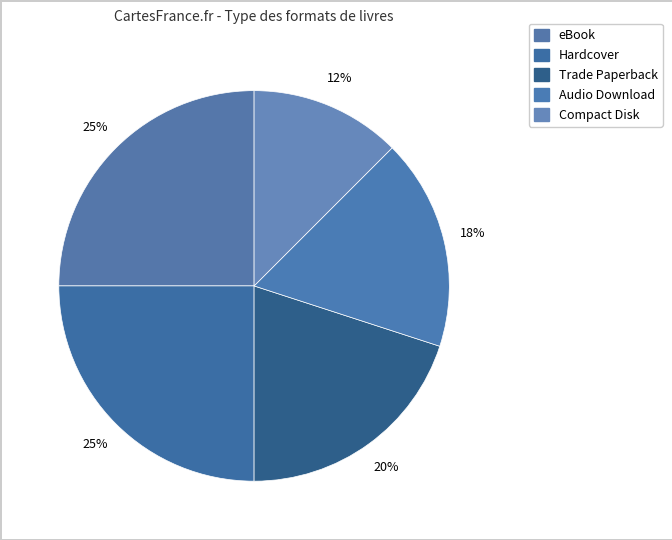

Between Audio Download and Compact Disk, which is larger?

Audio Download